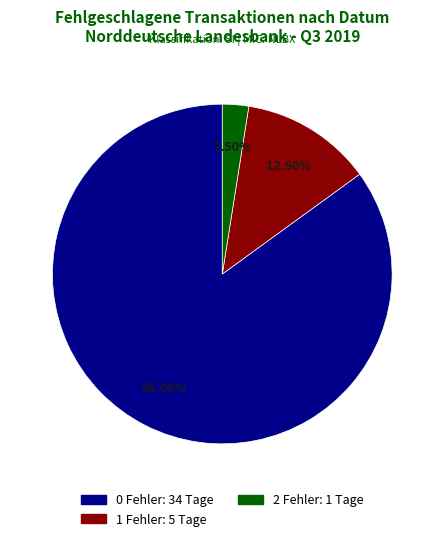

Is there any slice that represents more than half of the pie?

Yes